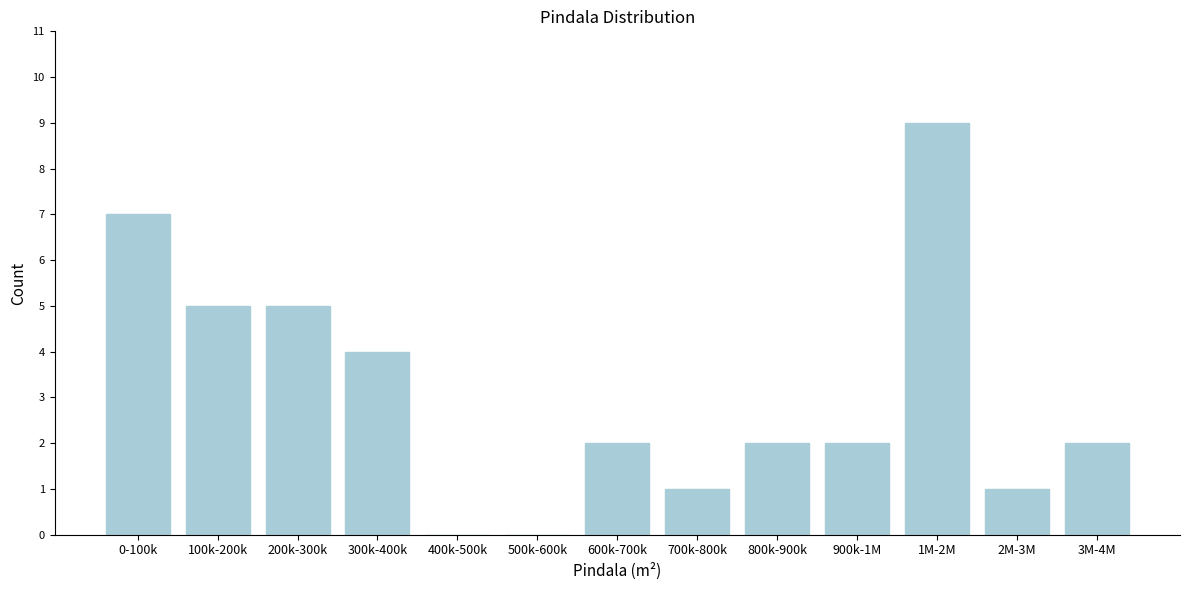

Reading left to right, what are all the values shown in this chart?

0-100k=7	100k-200k=5	200k-300k=5	300k-400k=4	400k-500k=0	500k-600k=0	600k-700k=2	700k-800k=1	800k-900k=2	900k-1M=2	1M-2M=9	2M-3M=1	3M-4M=2